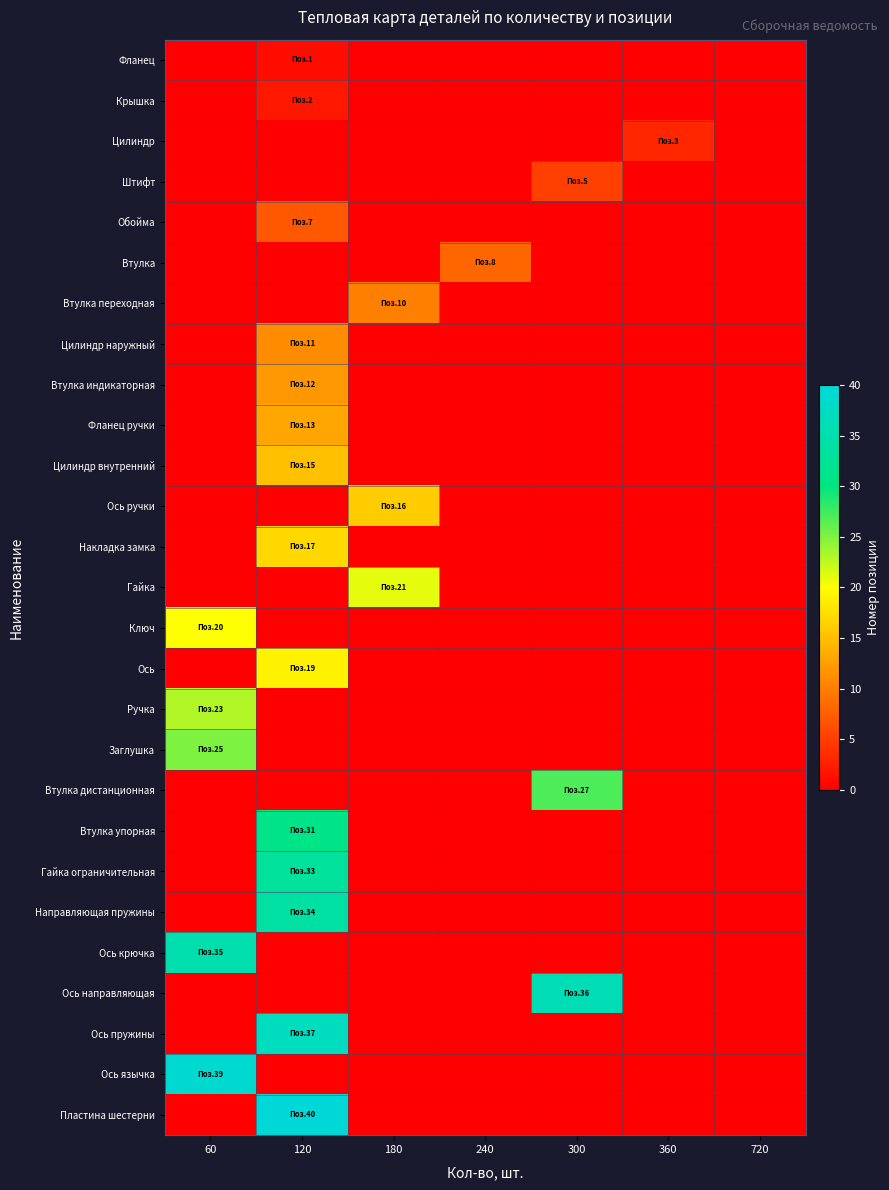

Reading left to right, extract all data points from this chart.

Фланец: 60=0	120=1	180=0	240=0	300=0	360=0	720=0
Крышка: 60=0	120=2	180=0	240=0	300=0	360=0	720=0
Цилиндр: 60=0	120=0	180=0	240=0	300=0	360=3	720=0
Штифт: 60=0	120=0	180=0	240=0	300=5	360=0	720=0
Обойма: 60=0	120=7	180=0	240=0	300=0	360=0	720=0
Втулка: 60=0	120=0	180=0	240=8	300=0	360=0	720=0
Втулка переходная: 60=0	120=0	180=10	240=0	300=0	360=0	720=0
Цилиндр наружный: 60=0	120=11	180=0	240=0	300=0	360=0	720=0
Втулка индикаторная: 60=0	120=12	180=0	240=0	300=0	360=0	720=0
Фланец ручки: 60=0	120=13	180=0	240=0	300=0	360=0	720=0
Цилиндр внутренний: 60=0	120=15	180=0	240=0	300=0	360=0	720=0
Ось ручки: 60=0	120=0	180=16	240=0	300=0	360=0	720=0
Накладка замка: 60=0	120=17	180=0	240=0	300=0	360=0	720=0
Гайка: 60=0	120=0	180=21	240=0	300=0	360=0	720=0
Ключ: 60=20	120=0	180=0	240=0	300=0	360=0	720=0
Ось: 60=0	120=19	180=0	240=0	300=0	360=0	720=0
Ручка: 60=23	120=0	180=0	240=0	300=0	360=0	720=0
Заглушка: 60=25	120=0	180=0	240=0	300=0	360=0	720=0
Втулка дистанционная: 60=0	120=0	180=0	240=0	300=27	360=0	720=0
Втулка упорная: 60=0	120=31	180=0	240=0	300=0	360=0	720=0
Гайка ограничительная: 60=0	120=33	180=0	240=0	300=0	360=0	720=0
Направляющая пружины: 60=0	120=34	180=0	240=0	300=0	360=0	720=0
Ось крючка: 60=35	120=0	180=0	240=0	300=0	360=0	720=0
Ось направляющая: 60=0	120=0	180=0	240=0	300=36	360=0	720=0
Ось пружины: 60=0	120=37	180=0	240=0	300=0	360=0	720=0
Ось язычка: 60=39	120=0	180=0	240=0	300=0	360=0	720=0
Пластина шестерни: 60=0	120=40	180=0	240=0	300=0	360=0	720=0